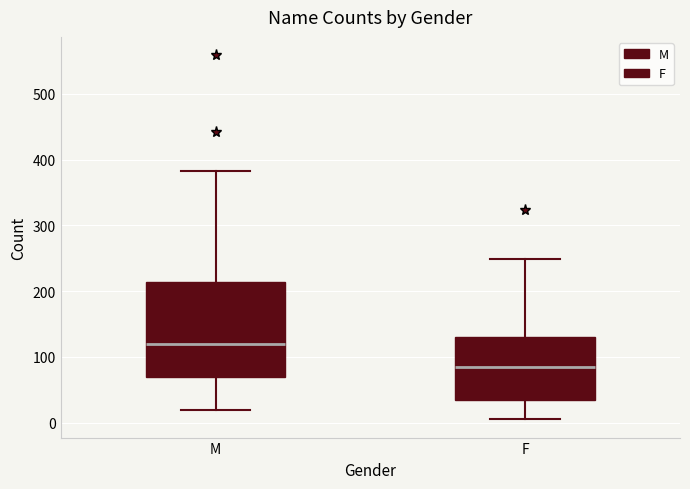

Comparing the boxes themselves (not the whiskers), which one is the tallest?

M